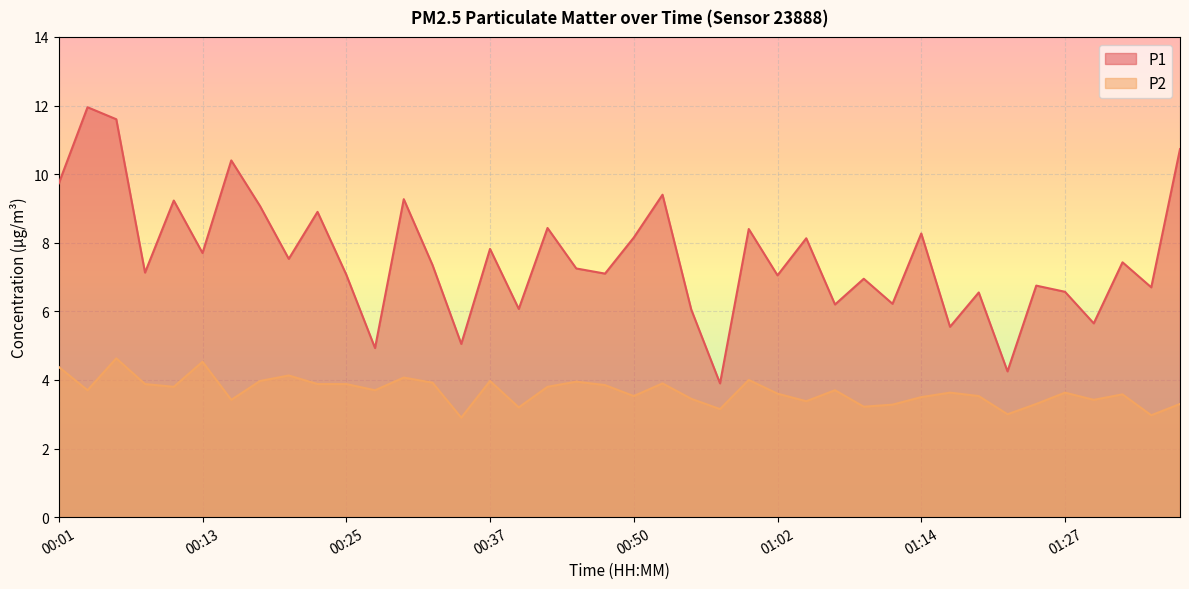

In P2, how many points are higher than both neighbors (excluding endpoints)?

12